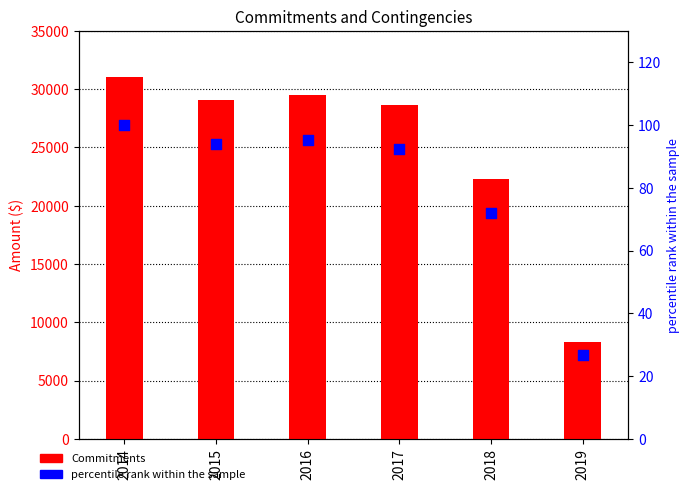

What are all the series names shown in the legend?

Commitments, percentile rank within the sample